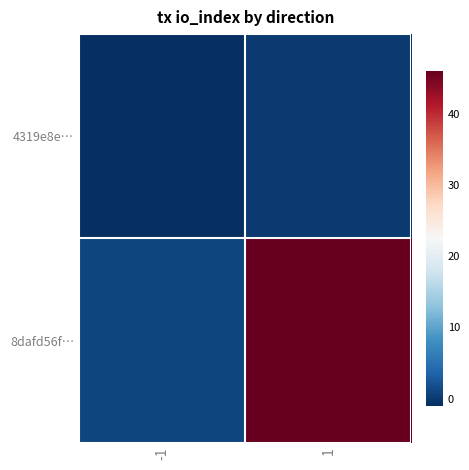

List the series in order of their peak value, lowest first.

4319e8e…, 8dafd56f…